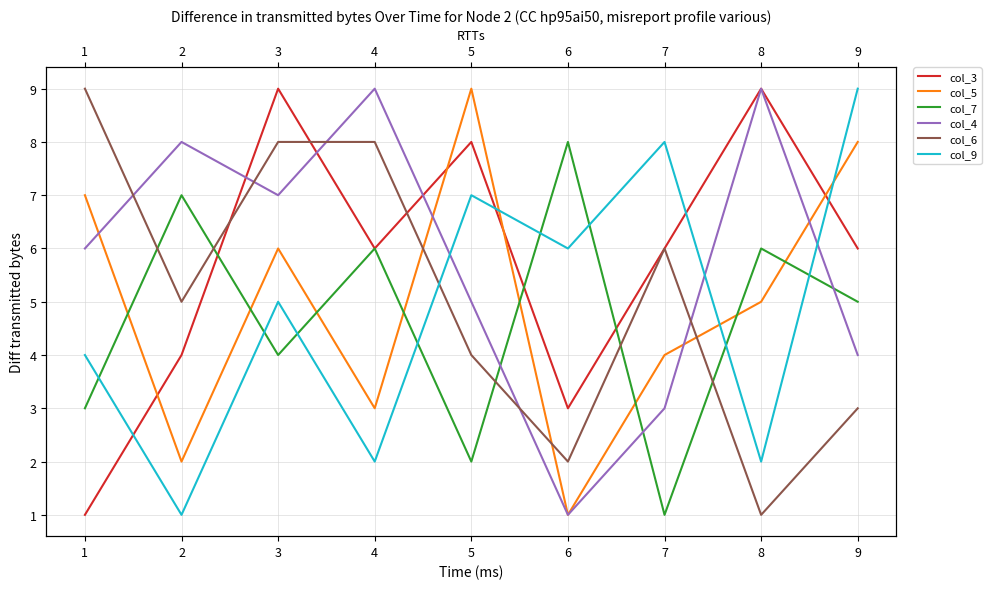

How many distinct data groups are displayed?

6